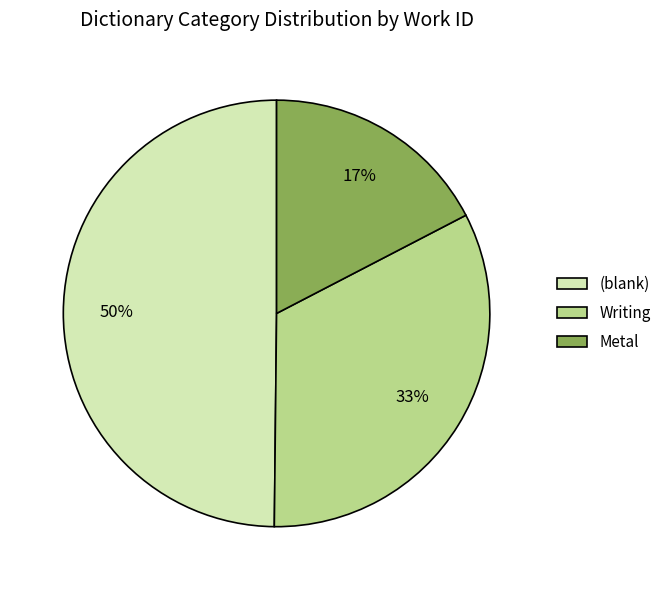

To the nearest percent, what is the combined percentage of Metal and (blank)?

67%